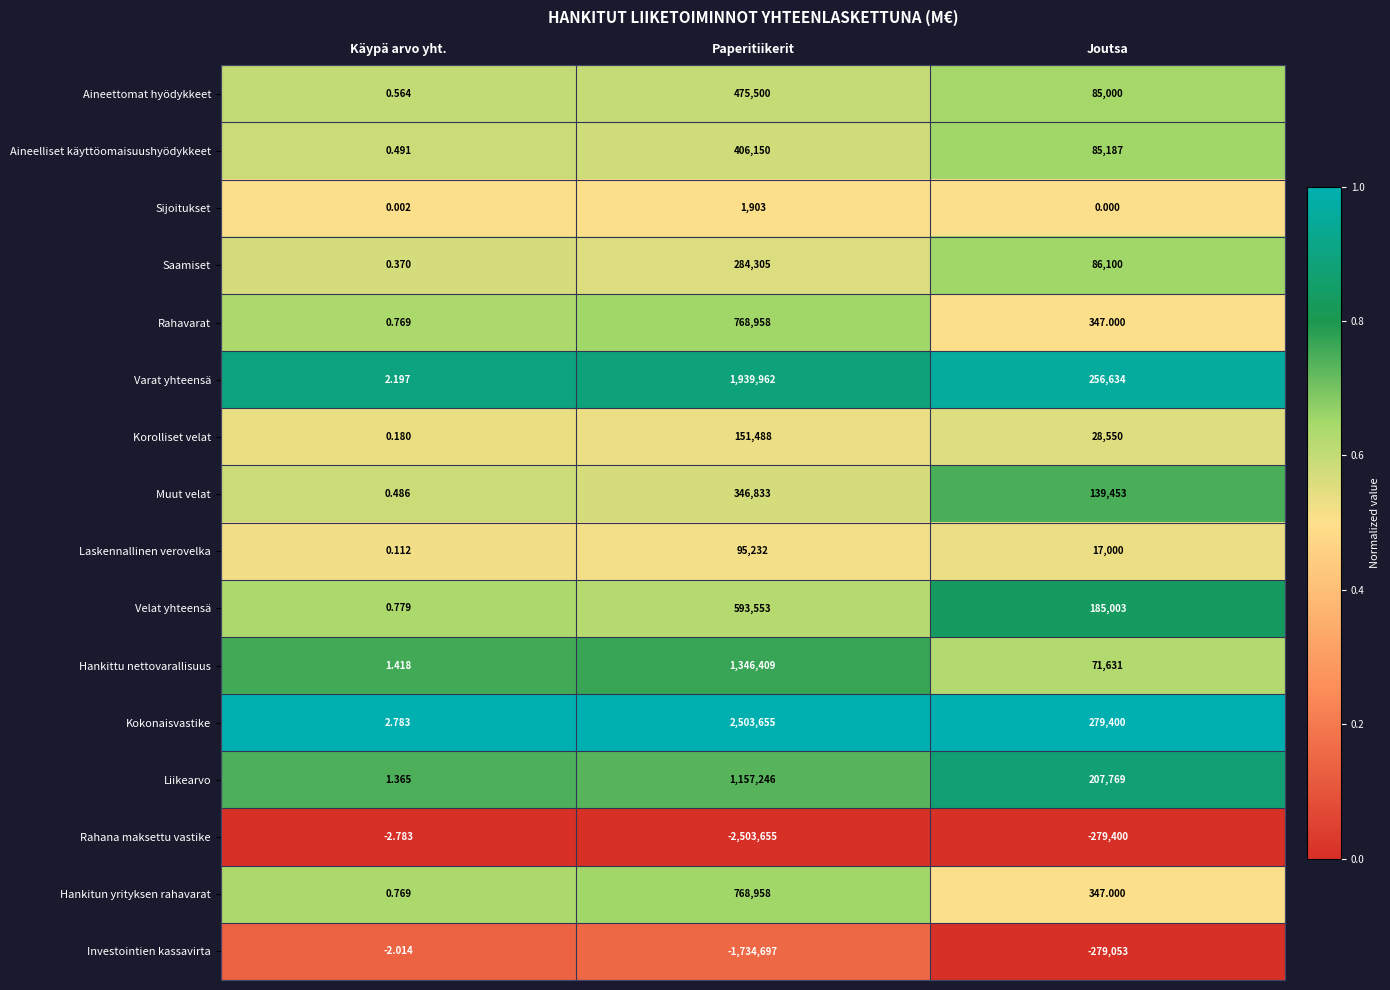

Which label corresponds to the smallest value in the chart?

Paperitiikerit